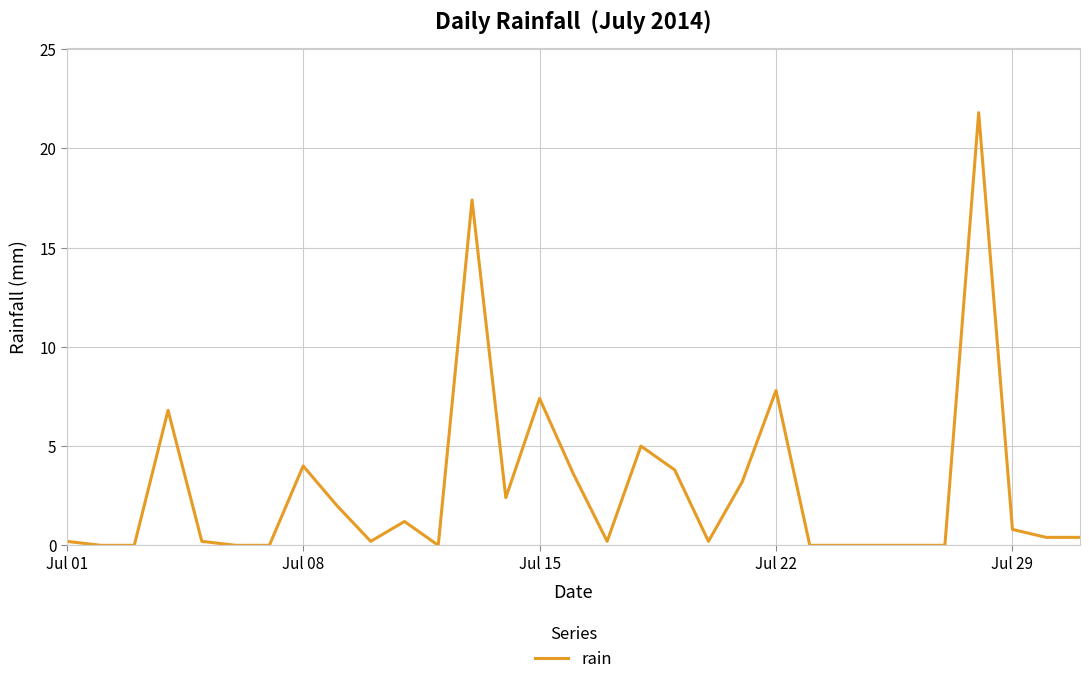

What is the difference between the maximum and minimum values?

21.8